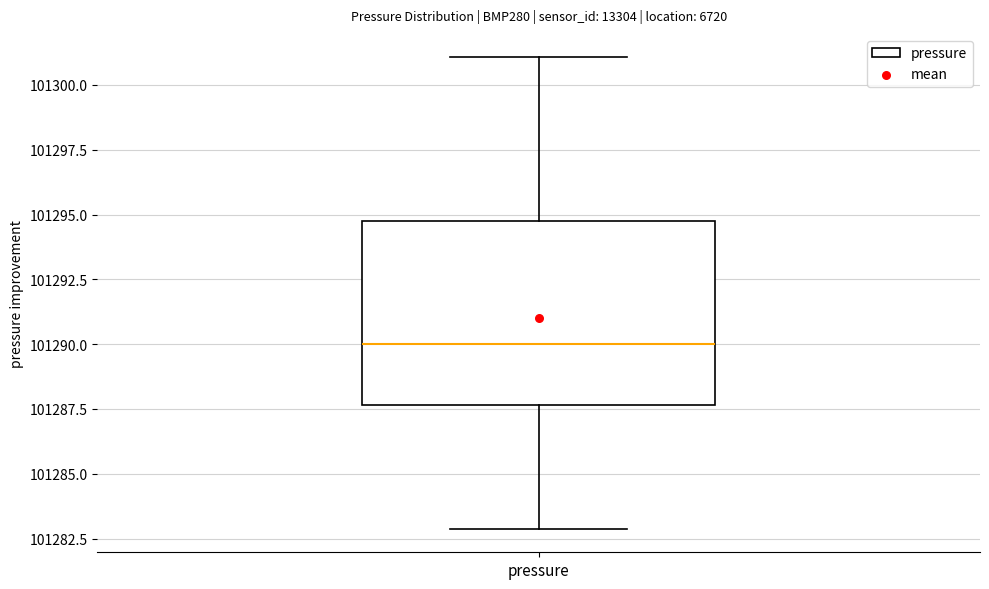

Where does the median line of the box for pressure sit on the y-axis? The values are not printed on the chart, so give them approximately, as read against the axis.

101290.0